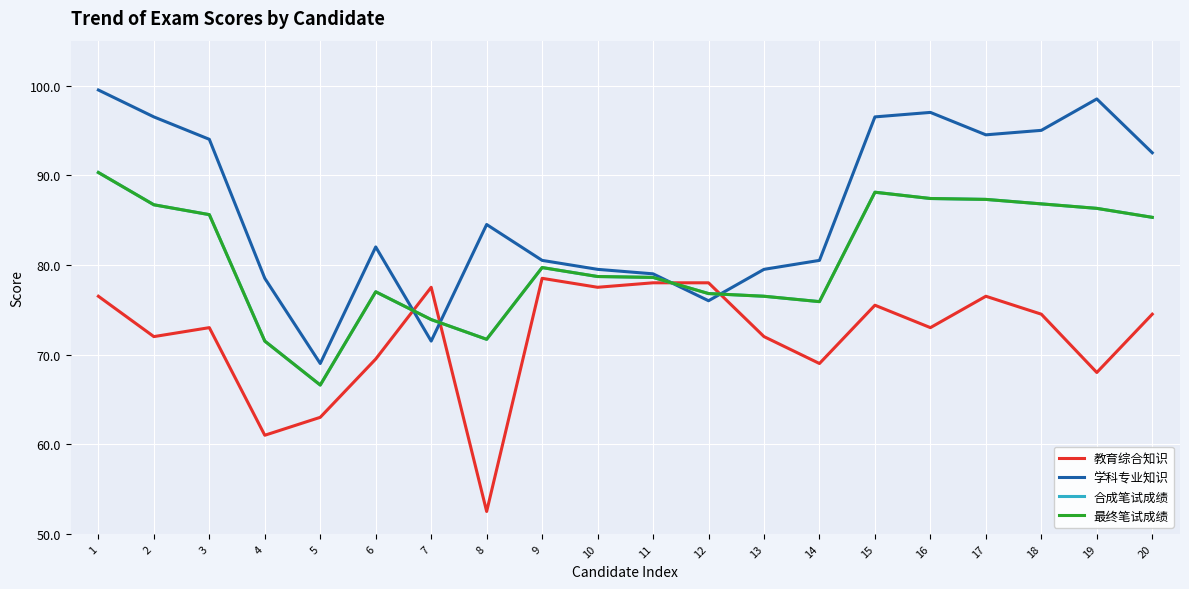

Is this an area chart (filled region under the line)?

No